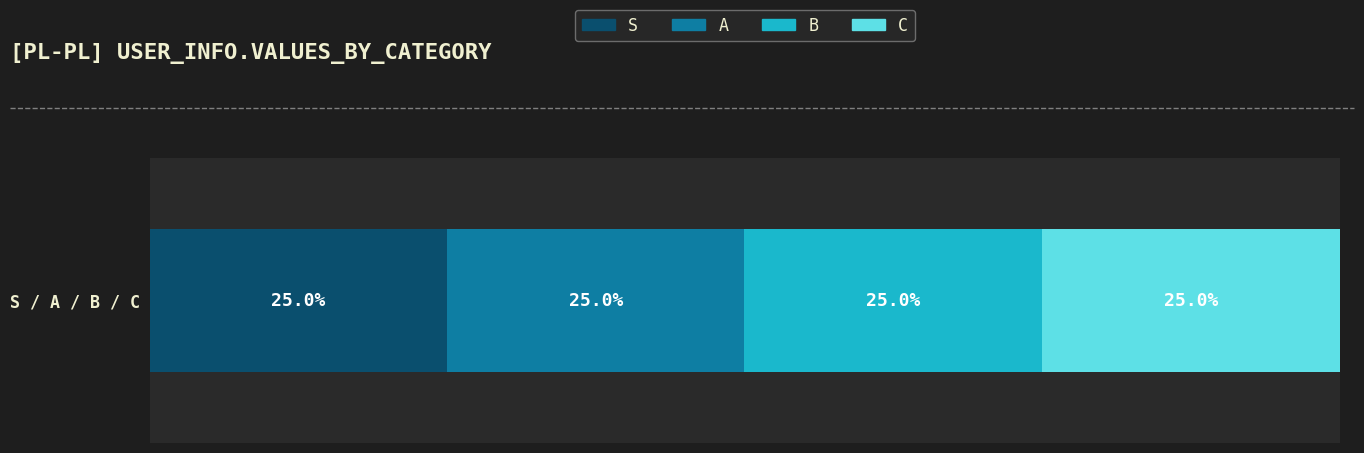

What are all the series names shown in the legend?

S, A, B, C